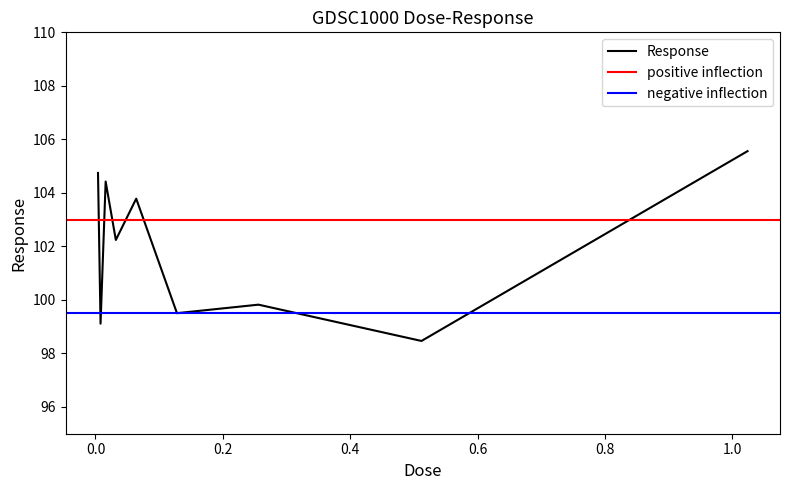

Where does the data first go above 102?

0.004